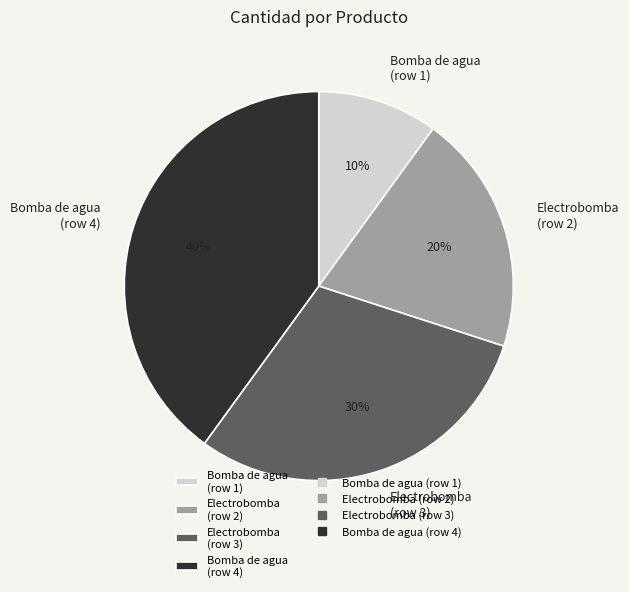

To the nearest percent, what is the combined percentage of Electrobomba (row 3) and Electrobomba (row 2)?

50%